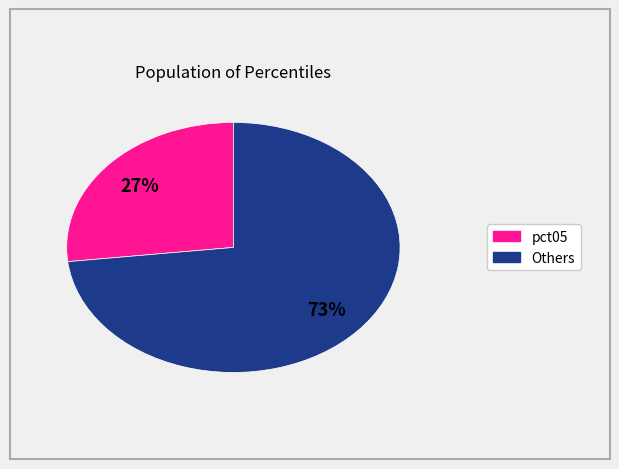

How many segments does this pie chart have?

2